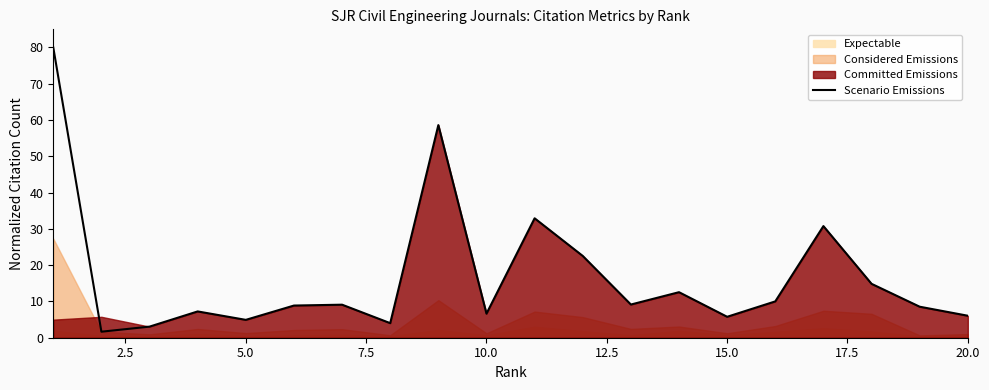

True or false: the data shows 20.5 at 10.

False